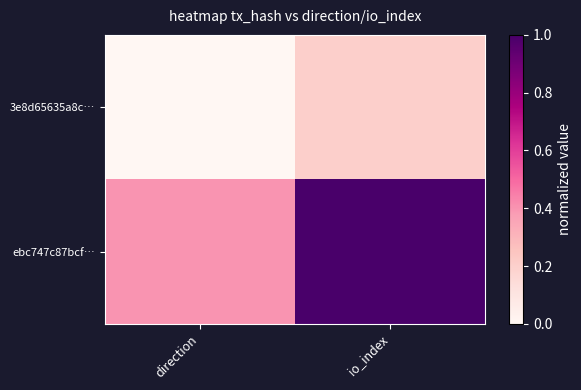

What is the greatest value displayed?

1.0